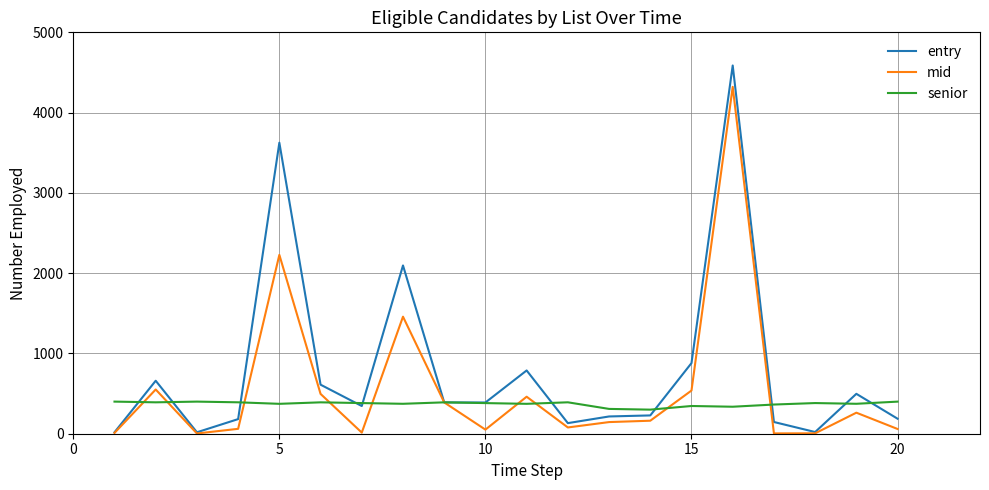

Rank the series by their maximum value, from lowest to highest.

senior, mid, entry